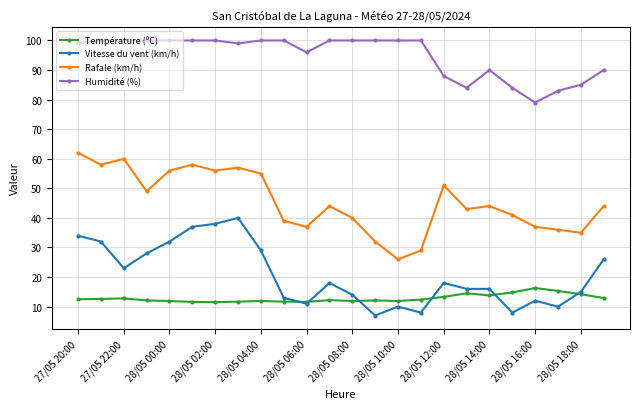

Which series has the largest total across all categories?

Humidité (%)